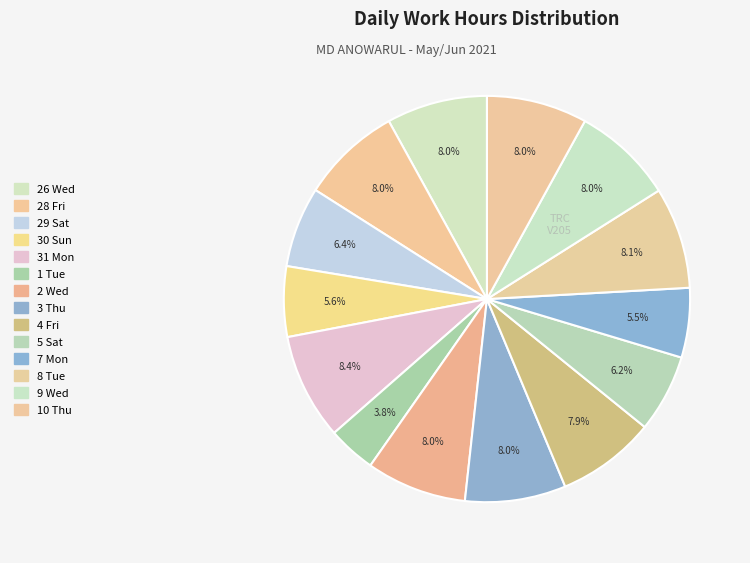

How many slices are in this pie chart?

14